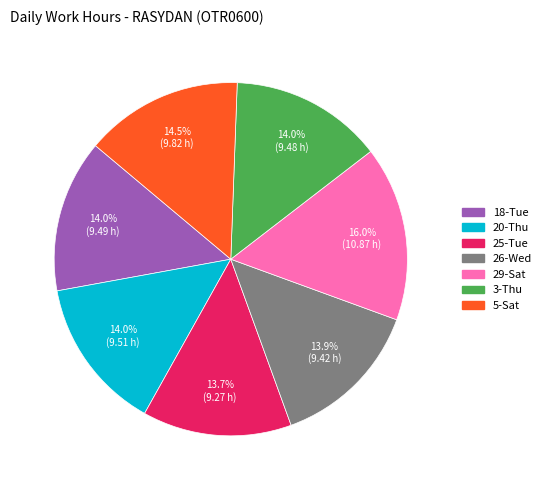

Which slice is the largest?

29-Sat